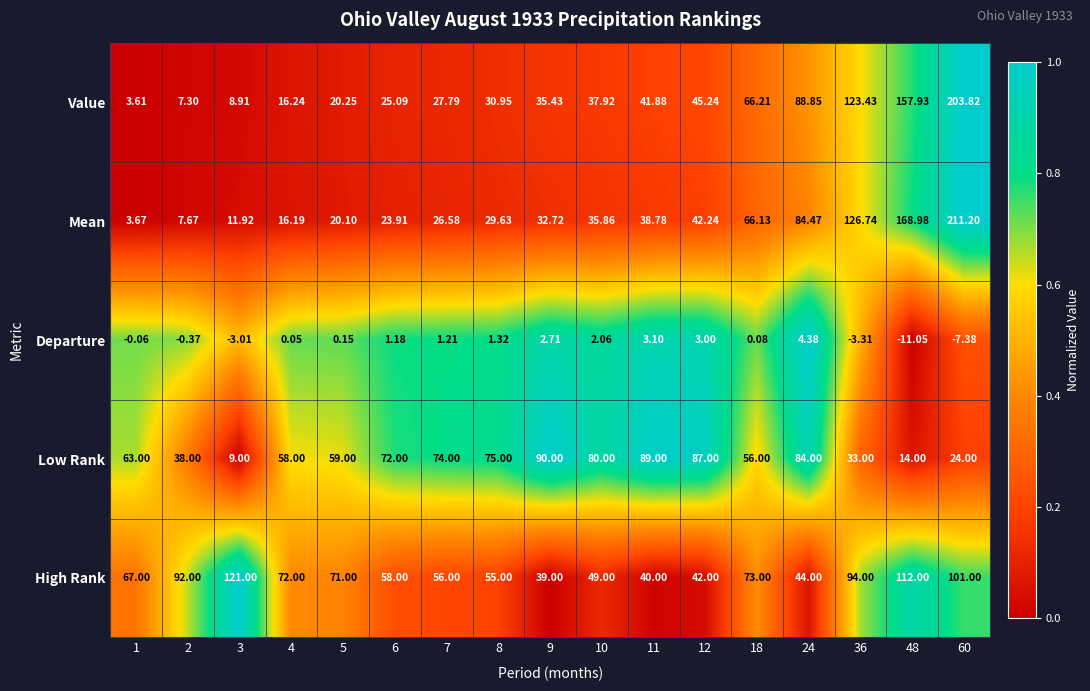

What is the total value across all series at 9?

199.9